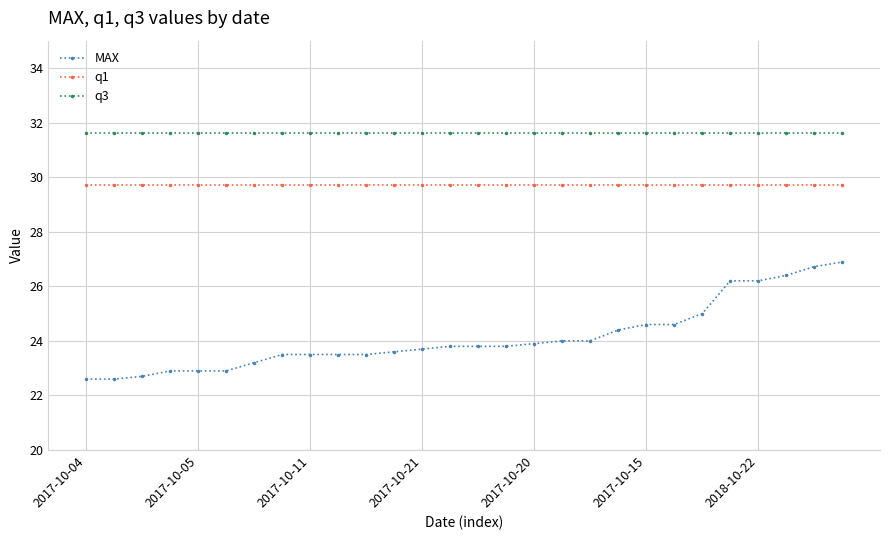

Count the number of data series in this chart.

3